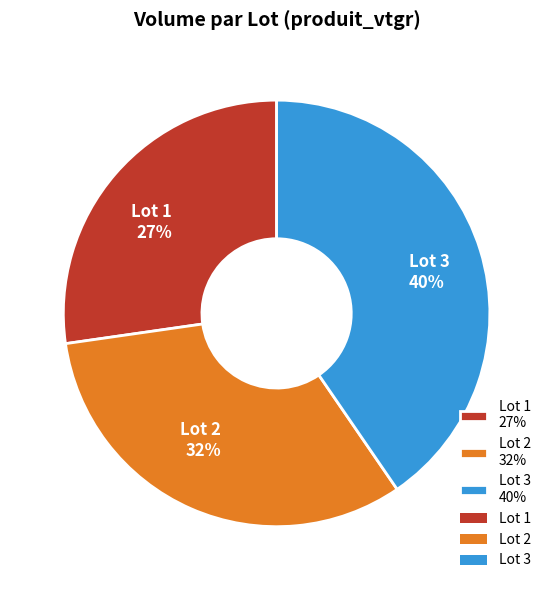

The Lot 2 32% slice represents 32% of the pie. True or false?

True